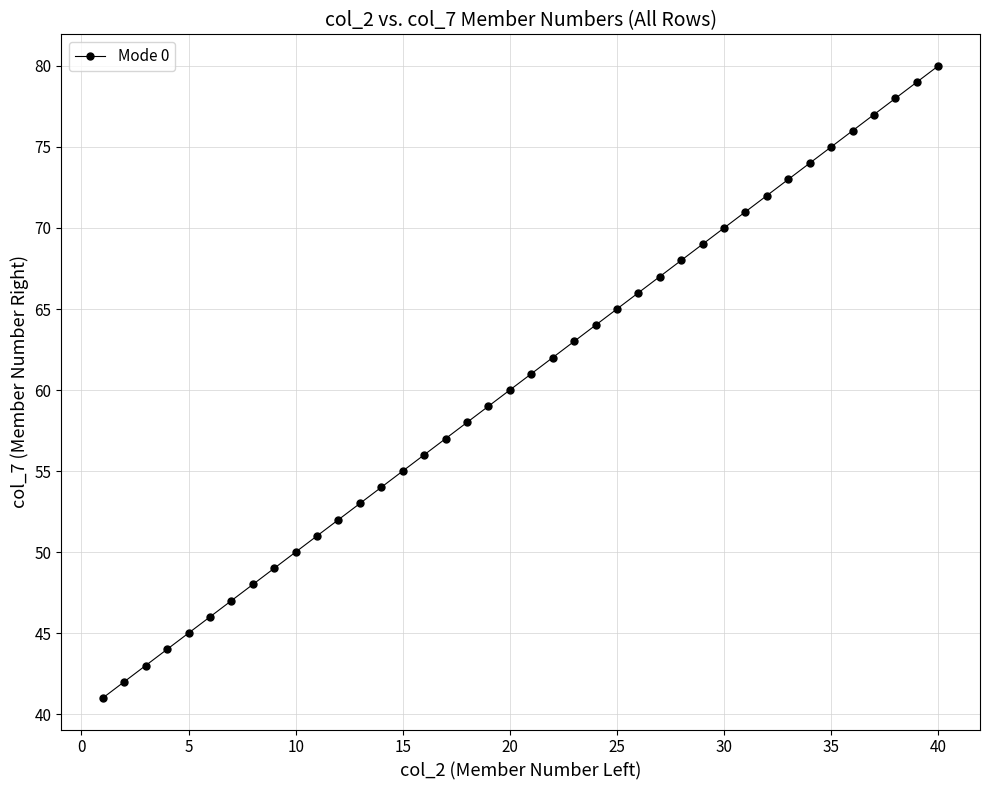

What is the difference between the maximum and second lowest values?

38